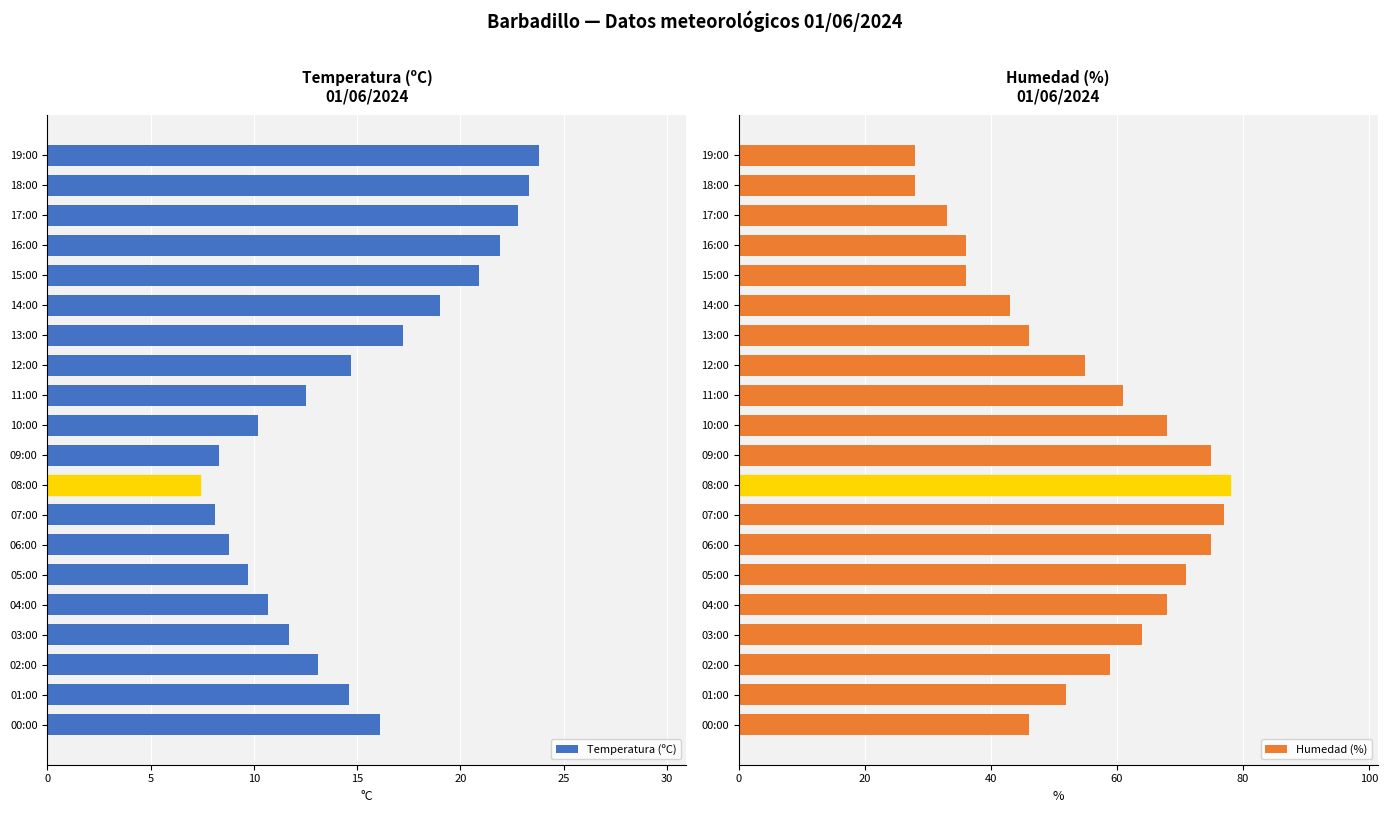

Which category has the lowest value in the Temperatura (ºC) series?

08:00